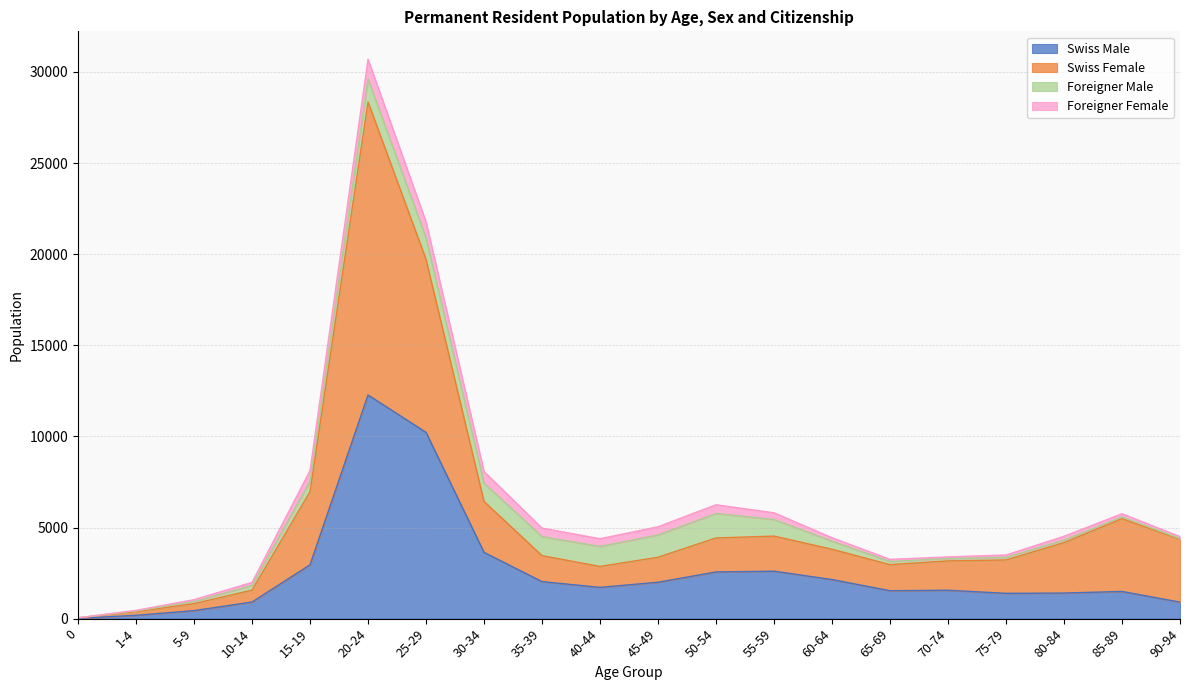

The Swiss Female series shows 6120 at 80-84. True or false?

False